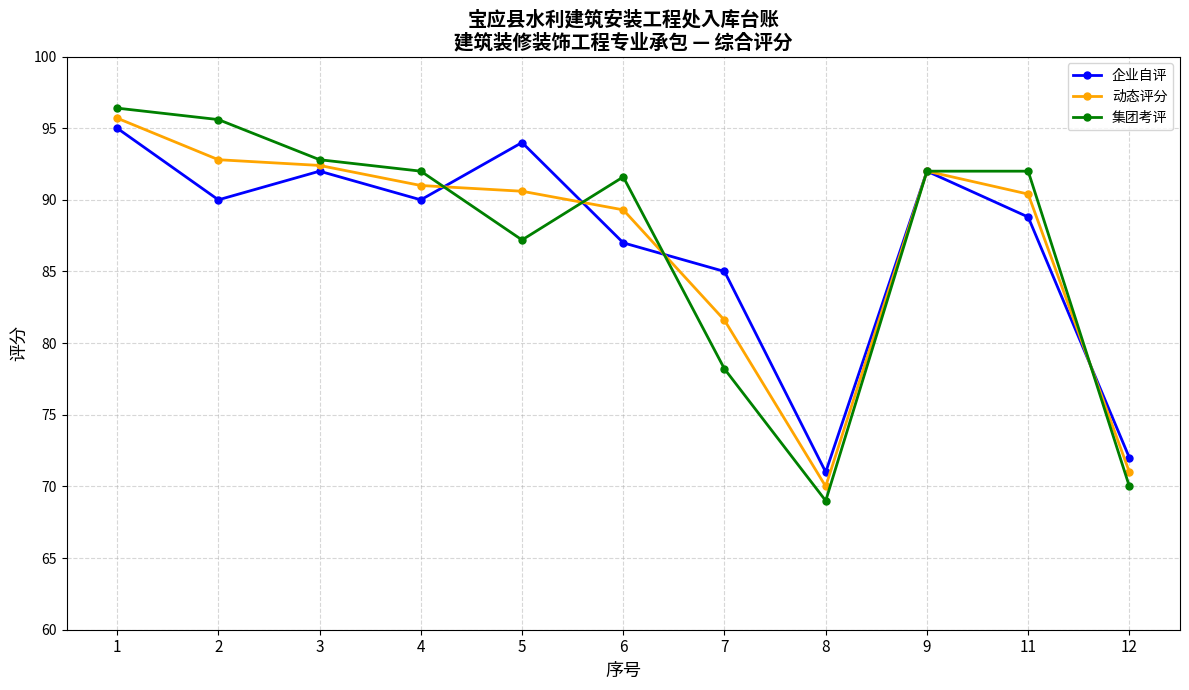

Where does the 集团考评 series first go above 92?

1